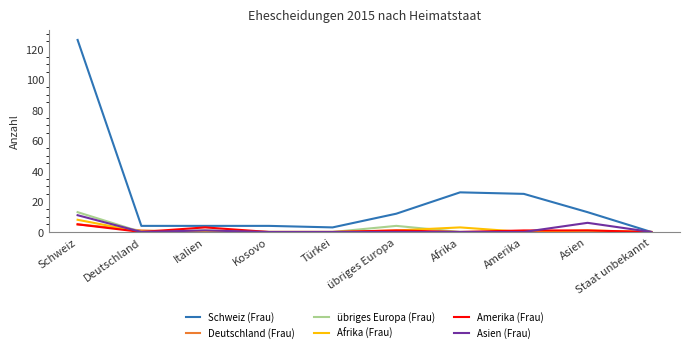

What is the average value of the Afrika (Frau) series?

1